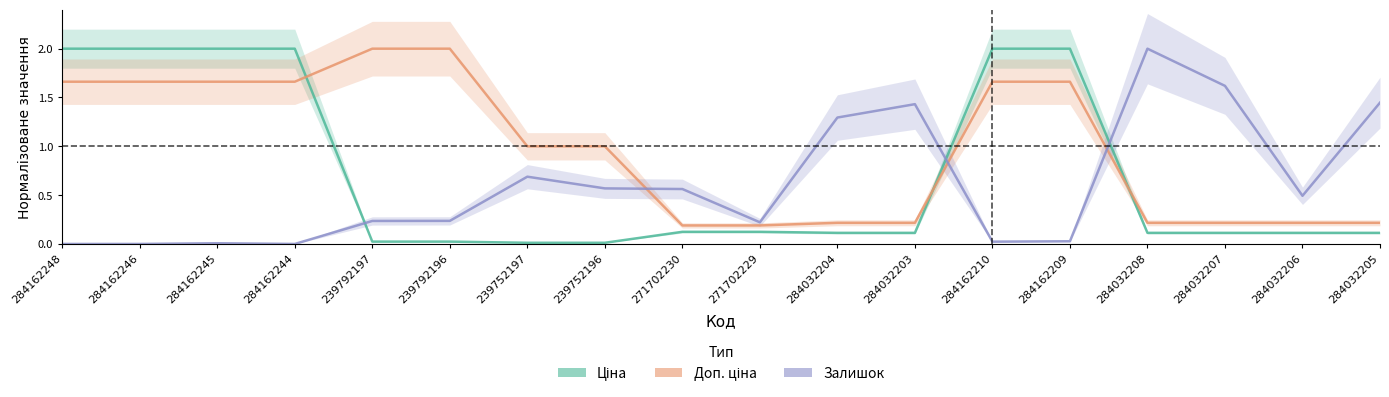

Which series ends up on top after the final intersection of Доп. ціна and Ціна?

Доп. ціна